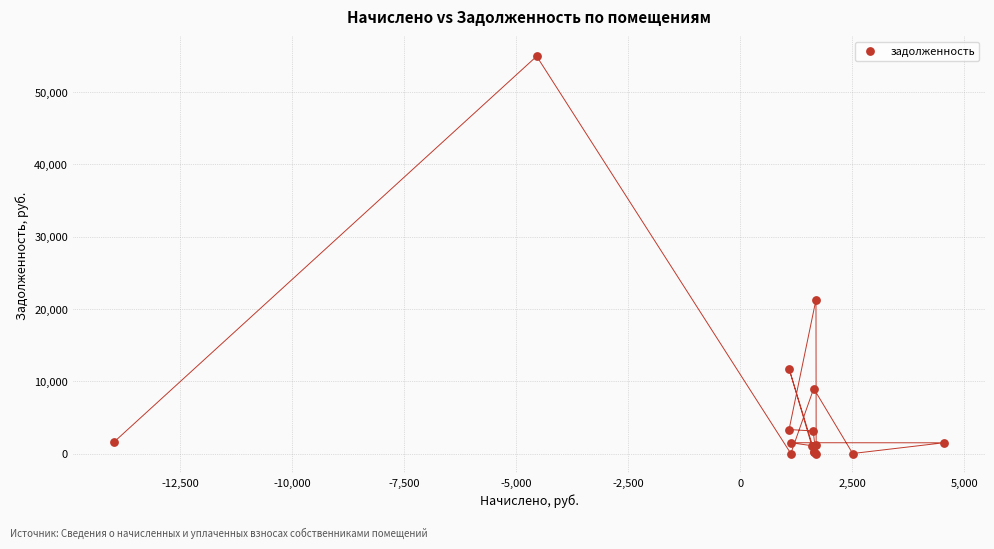

What Y value in the scatter plot is closest to 27485?

21282.5